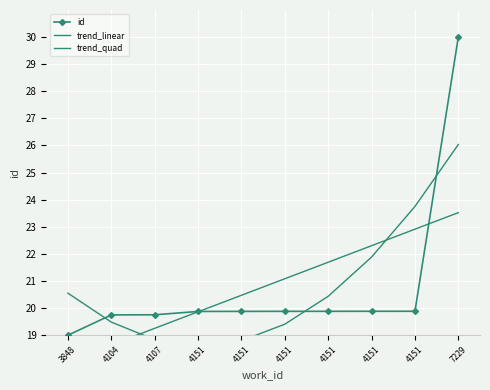

Reading left to right, transcribe all the data shown in this chart.

id: 19.0	19.7	19.8	19.9	19.9	19.9	19.9	19.9	19.9	30.0
trend_linear: 18.0	18.6	19.3	19.9	20.5	21.1	21.7	22.3	22.9	23.5
trend_quad: 20.5	19.5	18.8	18.6	18.8	19.4	20.4	21.9	23.8	26.0